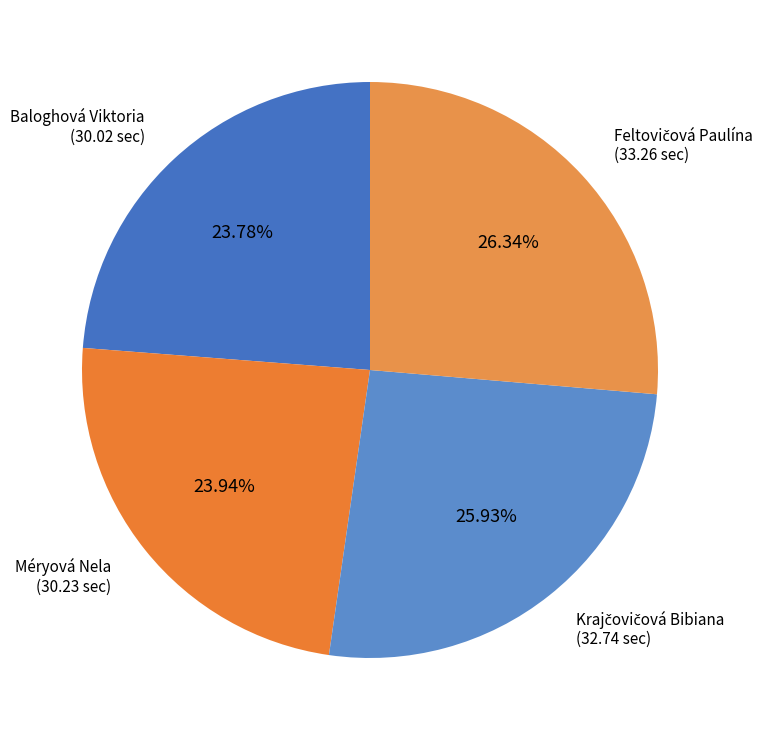

How many segments does this pie chart have?

4